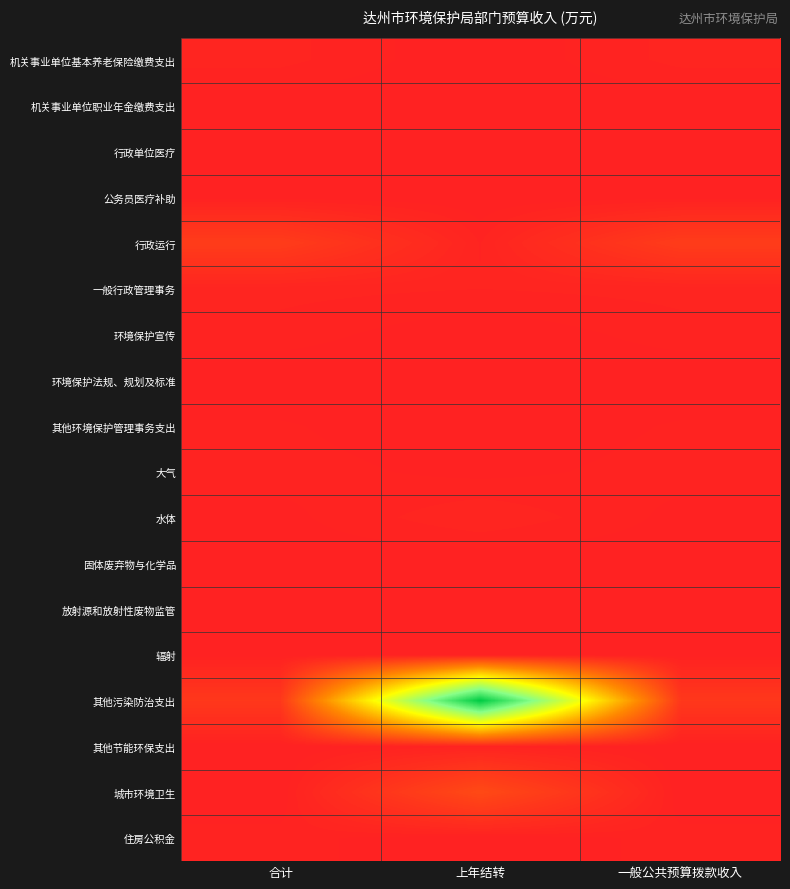

Reading right to left, transcribe all the data shown in this chart.

机关事业单位基本养老保险缴费支出: 一般公共预算拨款收入=37.3	上年结转=0.0	合计=37.3
机关事业单位职业年金缴费支出: 一般公共预算拨款收入=4.4	上年结转=0.0	合计=4.4
行政单位医疗: 一般公共预算拨款收入=12.1	上年结转=0.0	合计=12.1
公务员医疗补助: 一般公共预算拨款收入=5.6	上年结转=0.0	合计=5.6
行政运行: 一般公共预算拨款收入=267.0	上年结转=30.5	合计=267.0
一般行政管理事务: 一般公共预算拨款收入=37.3	上年结转=31.8	合计=37.3
环境保护宣传: 一般公共预算拨款收入=25.0	上年结转=0.0	合计=25.0
环境保护法规、规划及标准: 一般公共预算拨款收入=0.0	上年结转=1.5	合计=0.0
其他环境保护管理事务支出: 一般公共预算拨款收入=18.0	上年结转=0.0	合计=18.0
大气: 一般公共预算拨款收入=23.0	上年结转=10.1	合计=23.0
水体: 一般公共预算拨款收入=10.0	上年结转=46.6	合计=10.0
固体废弃物与化学品: 一般公共预算拨款收入=5.0	上年结转=0.0	合计=5.0
放射源和放射性废物监管: 一般公共预算拨款收入=8.0	上年结转=0.0	合计=8.0
辐射: 一般公共预算拨款收入=5.0	上年结转=0.0	合计=5.0
其他污染防治支出: 一般公共预算拨款收入=225.0	上年结转=4044.3	合计=225.0
其他节能环保支出: 一般公共预算拨款收入=0.0	上年结转=30.0	合计=0.0
城市环境卫生: 一般公共预算拨款收入=0.0	上年结转=400.0	合计=0.0
住房公积金: 一般公共预算拨款收入=22.4	上年结转=0.0	合计=22.4